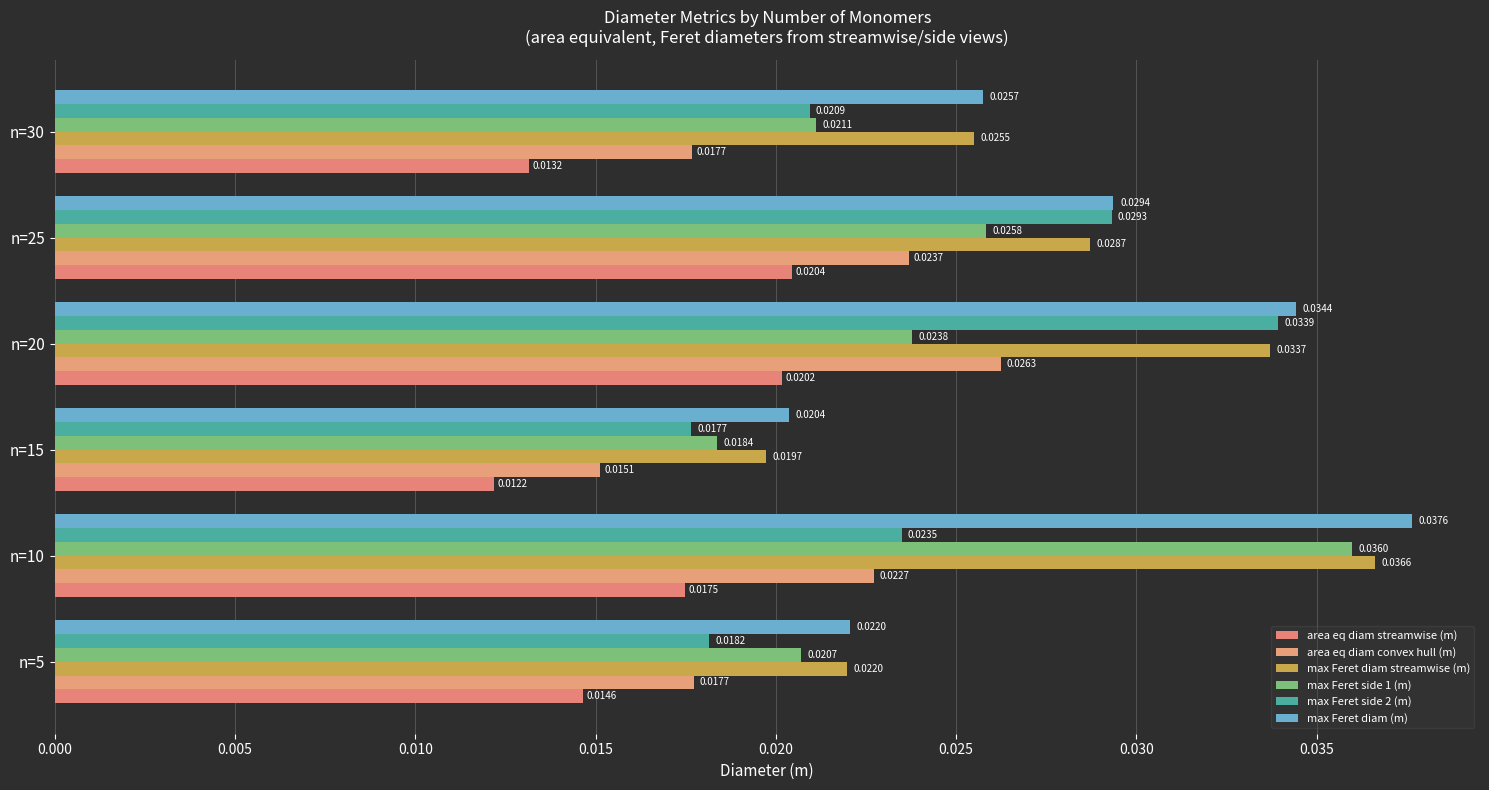

How many categories are shown in the chart?

6